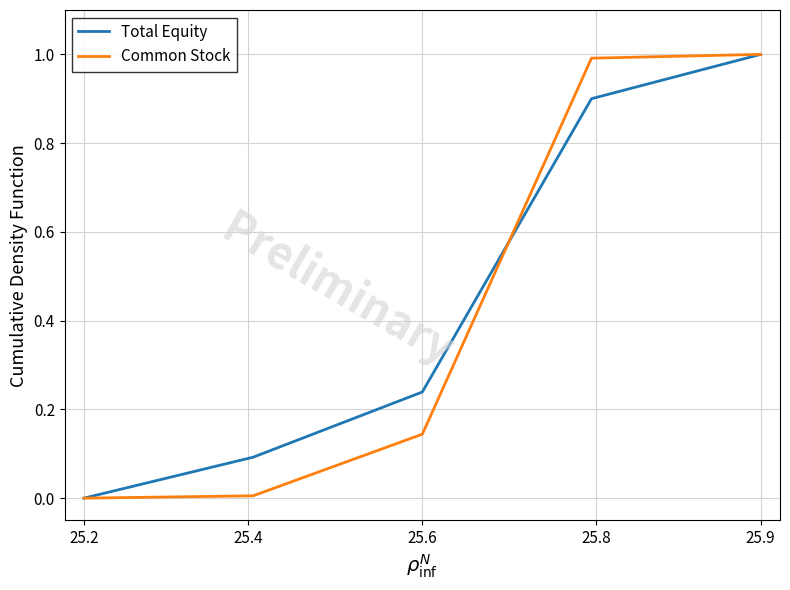

How many lines are shown in the chart?

2